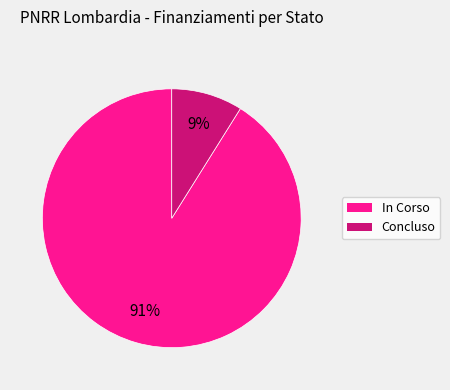

Between Concluso and In Corso, which is larger?

In Corso